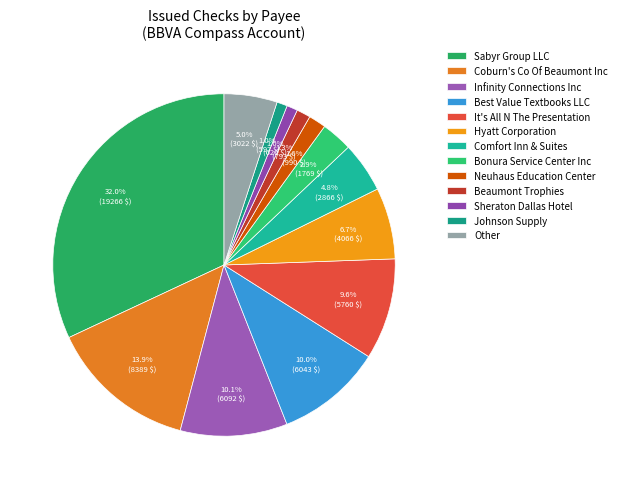

How many segments does this pie chart have?

13